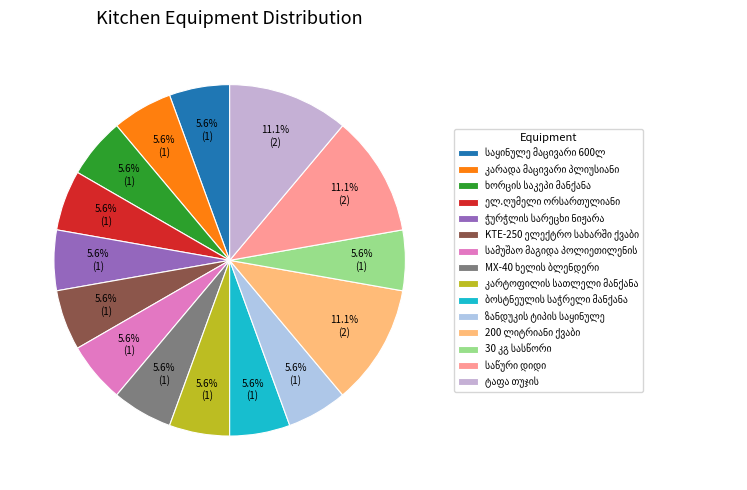

Is it true that 30 კგ სასწორი is 6% of the pie?

True